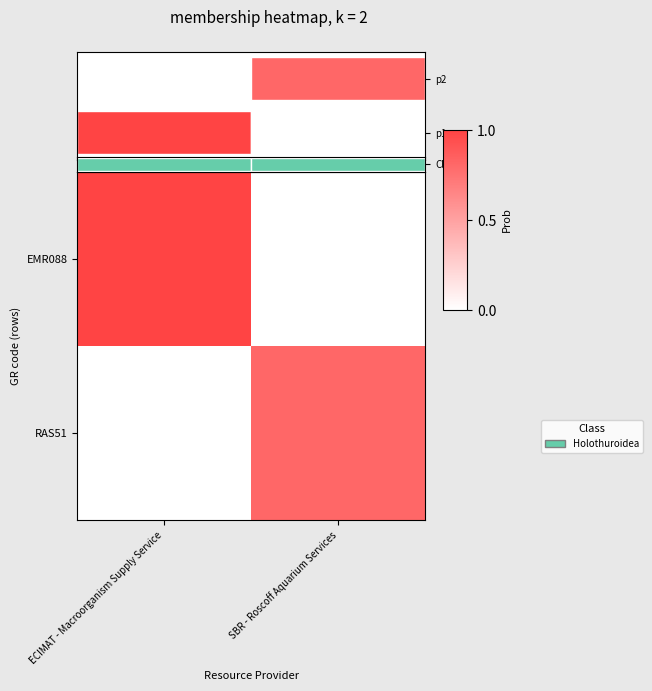

True or false: RAS51 has a value of 0.0 at ECIMAT - Macroorganism Supply Service.

True